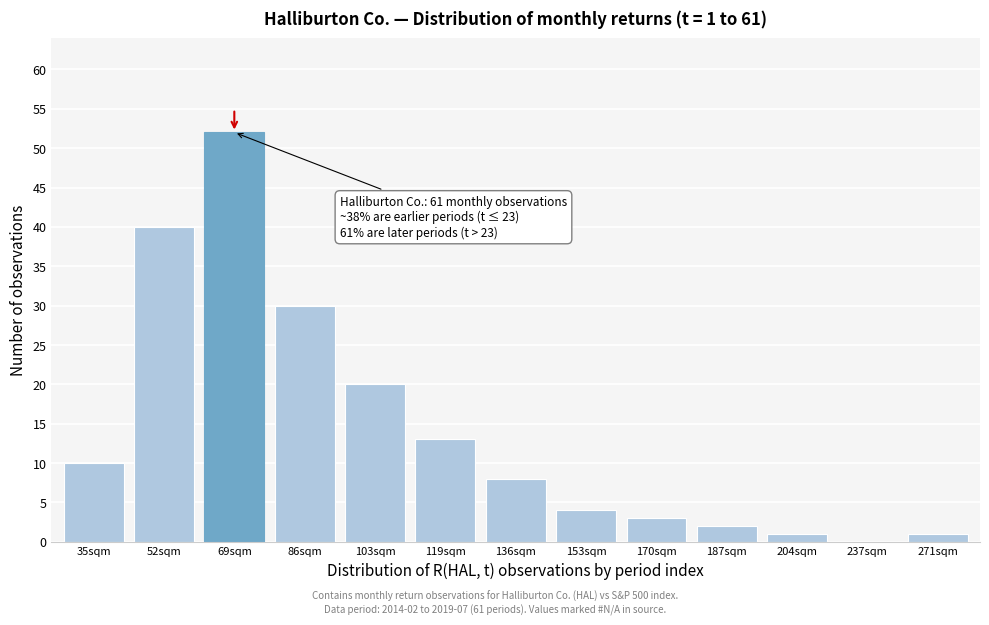

Reading right to left, what are all the values shown in this chart?

271sqm=1	237sqm=0	204sqm=1	187sqm=2	170sqm=3	153sqm=4	136sqm=8	119sqm=13	103sqm=20	86sqm=30	69sqm=52	52sqm=40	35sqm=10